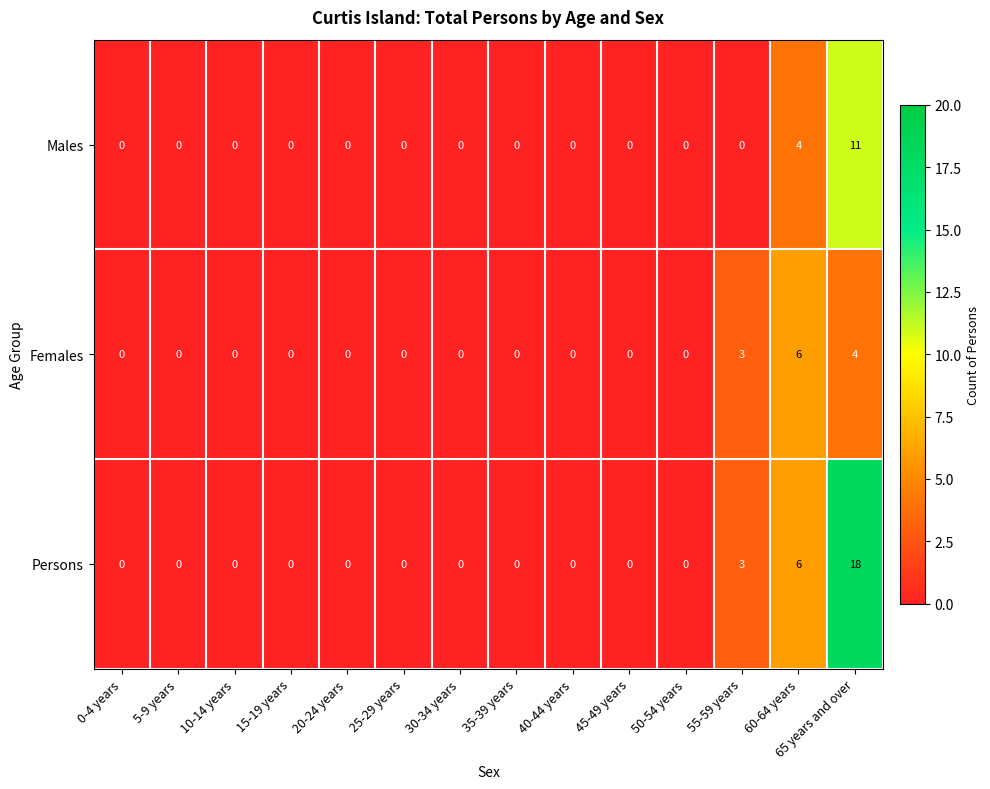

What is the greatest value displayed?

18